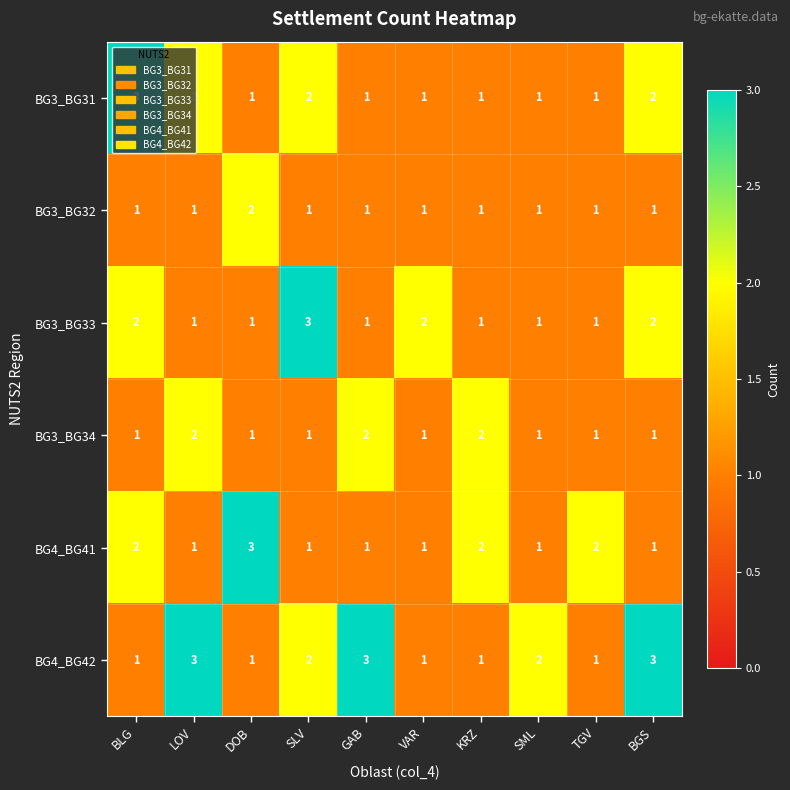

What is the total value across all series at SLV?

10